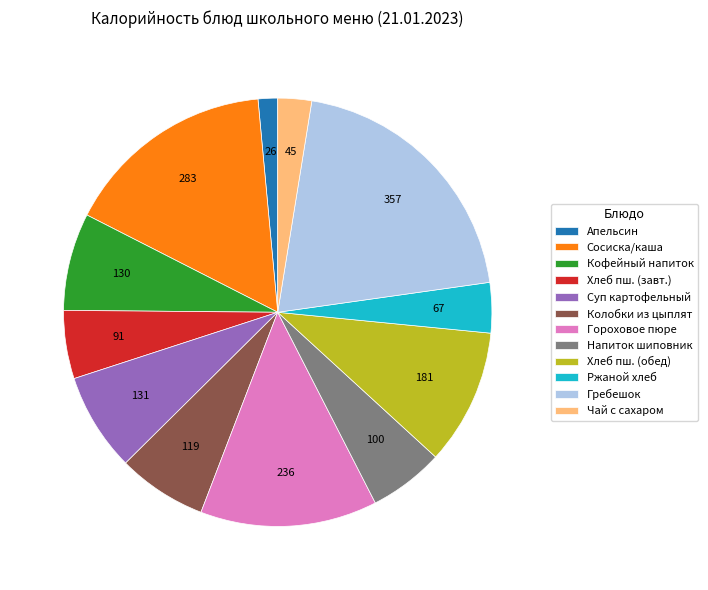

Is the sum of Гребешок and Суп картофельный greater than half?

No